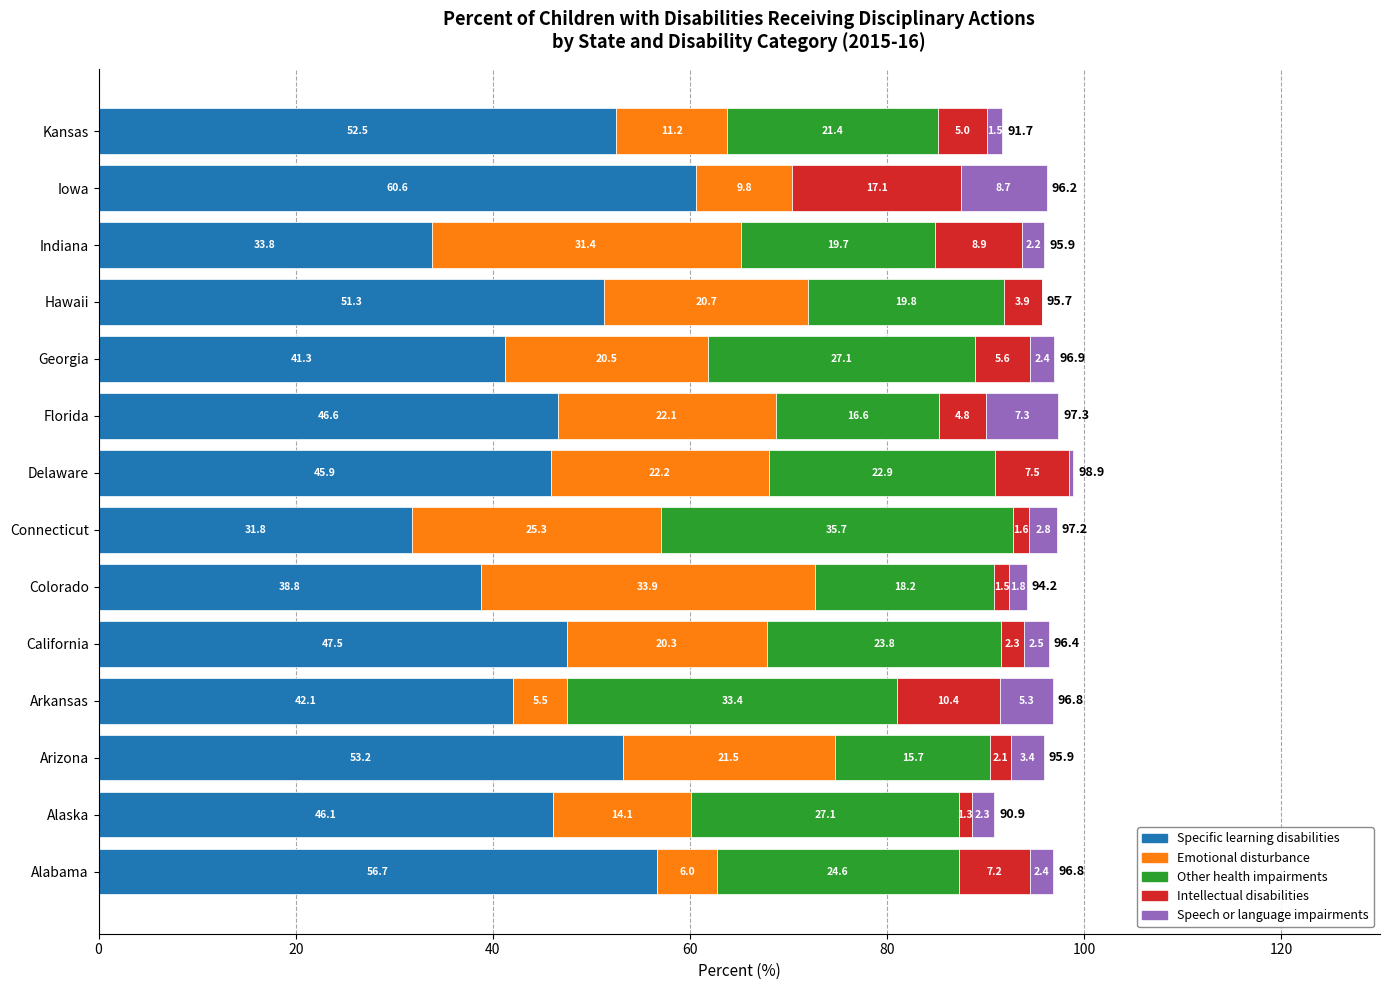

What is the sum of the Specific learning disabilities values at Georgia and Alabama?

98.0